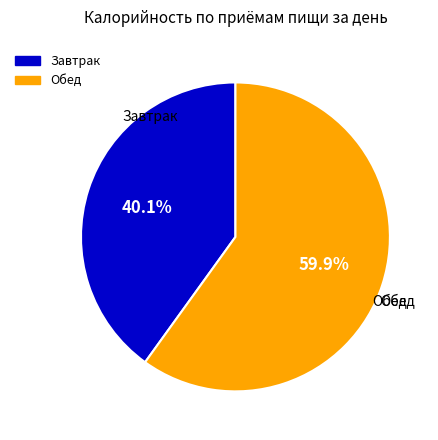

How many segments does this pie chart have?

2